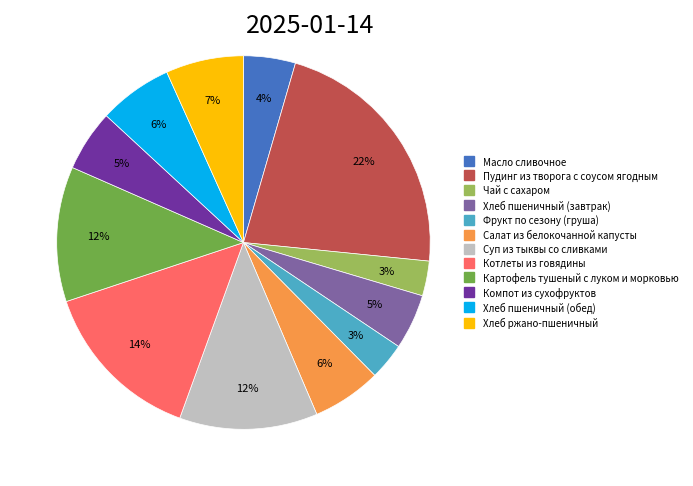

Which has a higher value, Суп из тыквы со сливками or Хлеб пшеничный (завтрак)?

Суп из тыквы со сливками